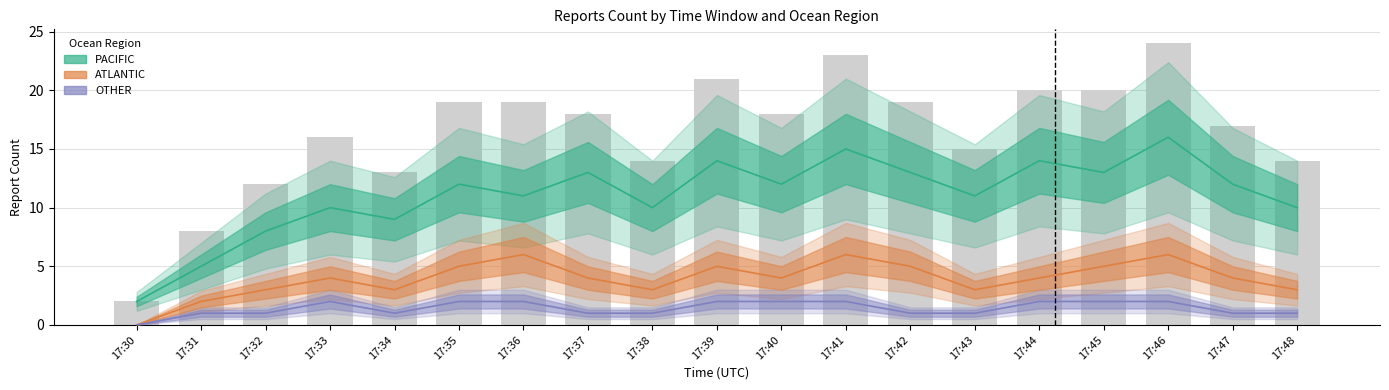

Which series has the widest spread of values?

PACIFIC